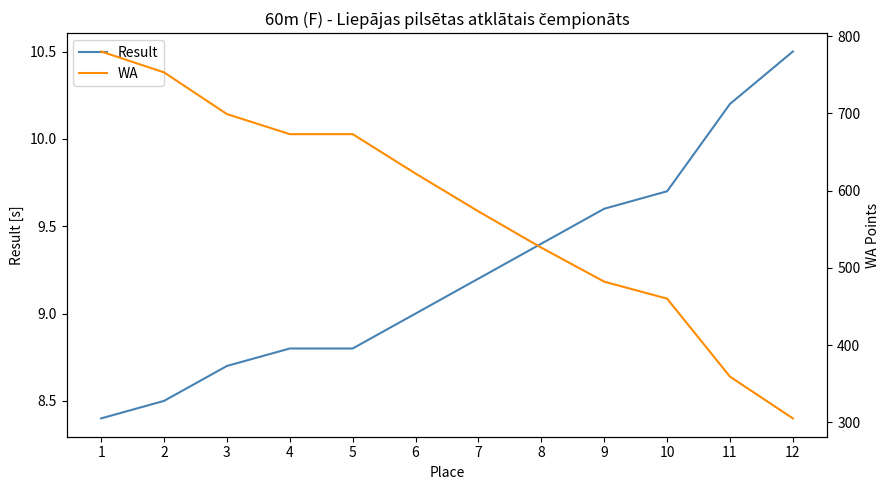

At which label is Result closest to 9?

6